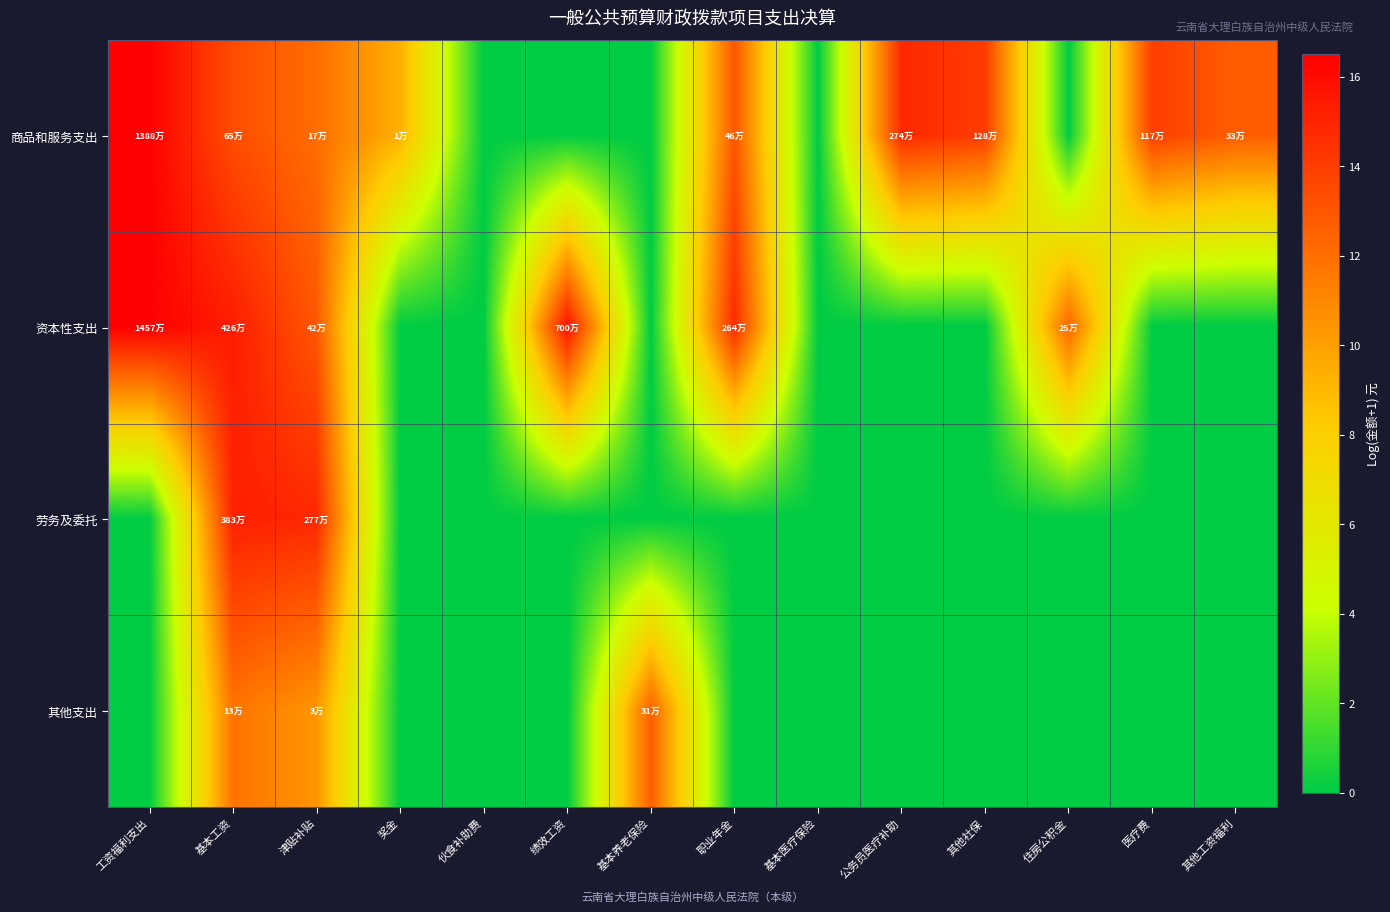

Reading right to left, extract all data points from this chart.

商品和服务支出: 其他工资福利=12.7	医疗费=14.0	住房公积金=0.0	其他社保=14.1	公务员医疗补助=14.8	基本医疗保险=0.0	职业年金=13.0	基本养老保险=0.0	绩效工资=0.0	伙食补助费=0.0	奖金=9.4	津贴补贴=12.0	基本工资=13.4	工资福利支出=16.4
资本性支出: 其他工资福利=0.0	医疗费=0.0	住房公积金=12.4	其他社保=0.0	公务员医疗补助=0.0	基本医疗保险=0.0	职业年金=14.8	基本养老保险=0.0	绩效工资=15.8	伙食补助费=0.0	奖金=0.0	津贴补贴=12.9	基本工资=15.3	工资福利支出=16.5
劳务及委托: 其他工资福利=0.0	医疗费=0.0	住房公积金=0.0	其他社保=0.0	公务员医疗补助=0.0	基本医疗保险=0.0	职业年金=0.0	基本养老保险=0.0	绩效工资=0.0	伙食补助费=0.0	奖金=0.0	津贴补贴=14.8	基本工资=15.2	工资福利支出=0.0
其他支出: 其他工资福利=0.0	医疗费=0.0	住房公积金=0.0	其他社保=0.0	公务员医疗补助=0.0	基本医疗保险=0.0	职业年金=0.0	基本养老保险=12.6	绩效工资=0.0	伙食补助费=0.0	奖金=0.0	津贴补贴=10.4	基本工资=11.8	工资福利支出=0.0